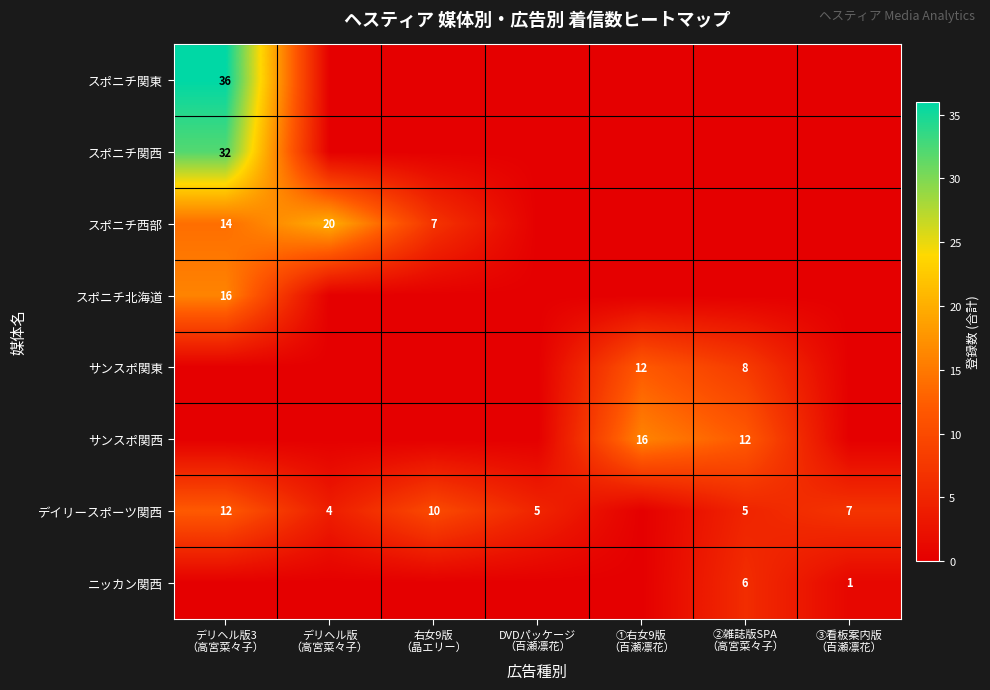

At which category does the chart reach its peak across all series?

デリヘル版3
（高宮菜々子）